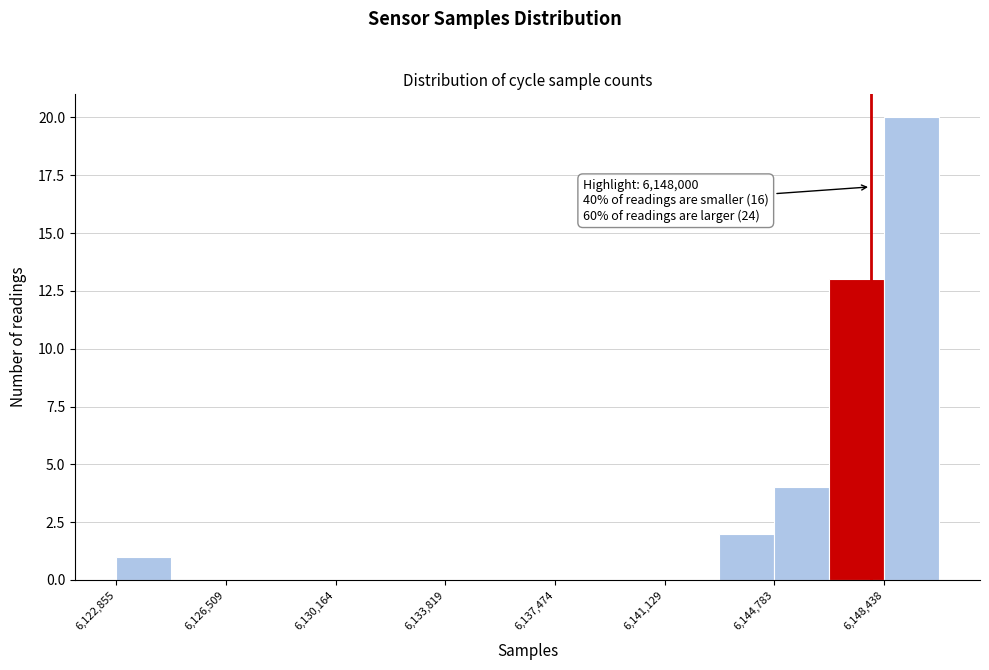

Around what value on the x-axis is the tallest bar? Give the approximate position of its centre, as read against the axis.

6149500